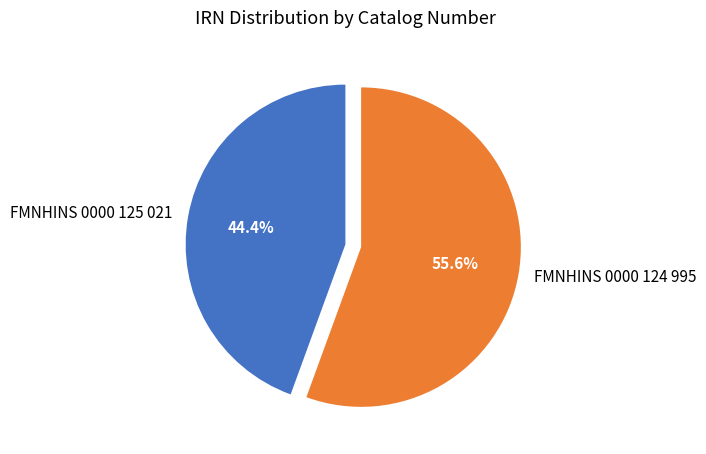

Is there any slice that represents more than half of the pie?

Yes